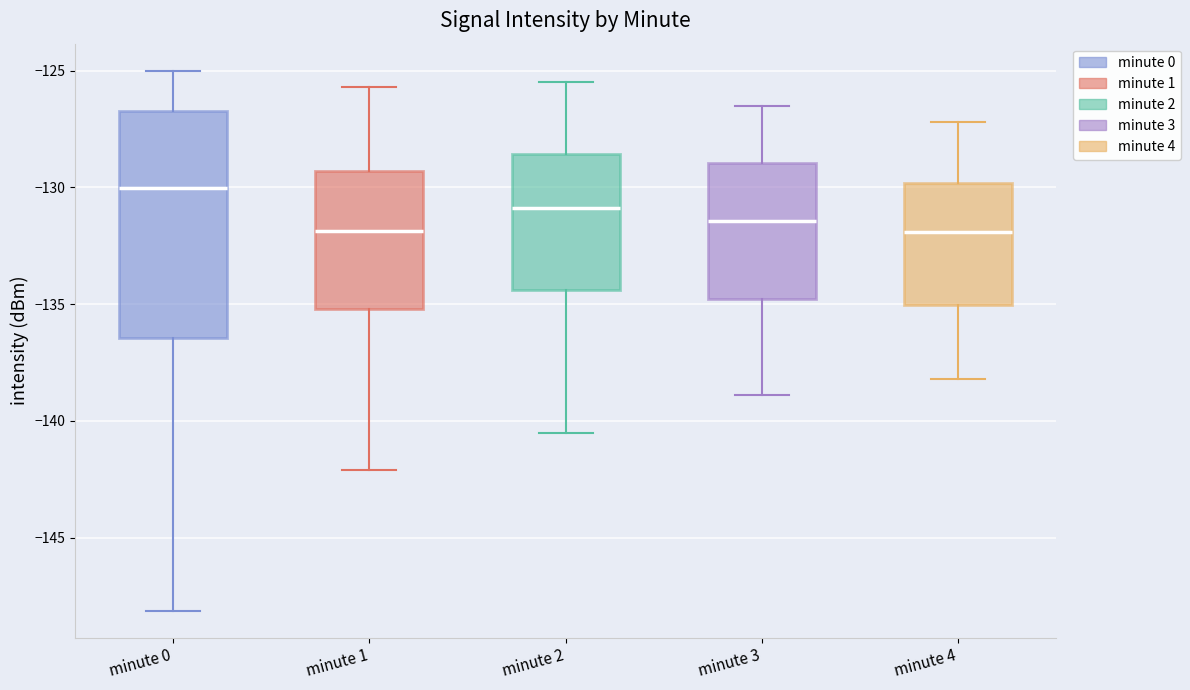

Where does the upper whisker of the box for minute 0 end on the y-axis? The values are not printed on the chart, so give them approximately, as read against the axis.

-125.0